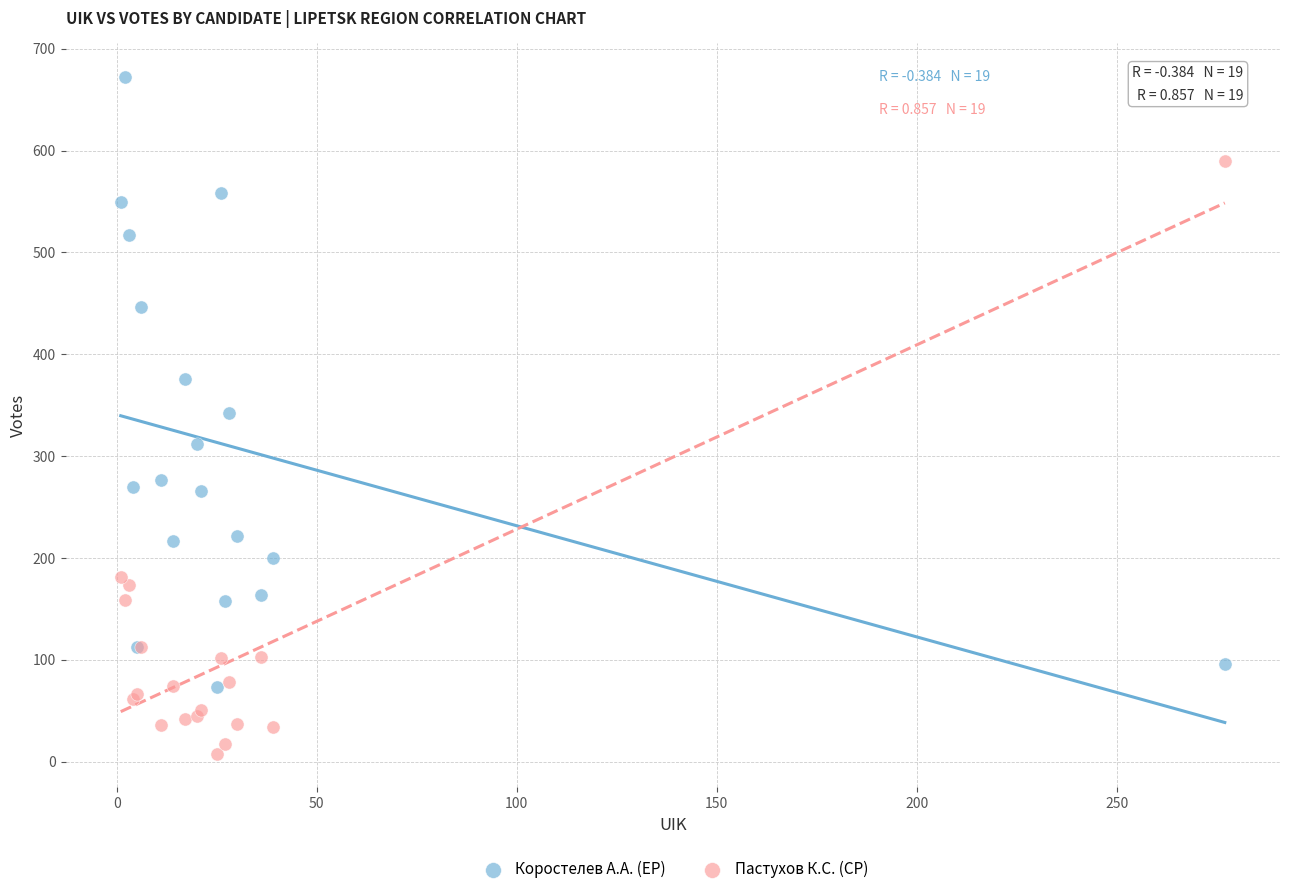

In the Пастухов К.С. (СР) series, what Y value is closest to 299?

181